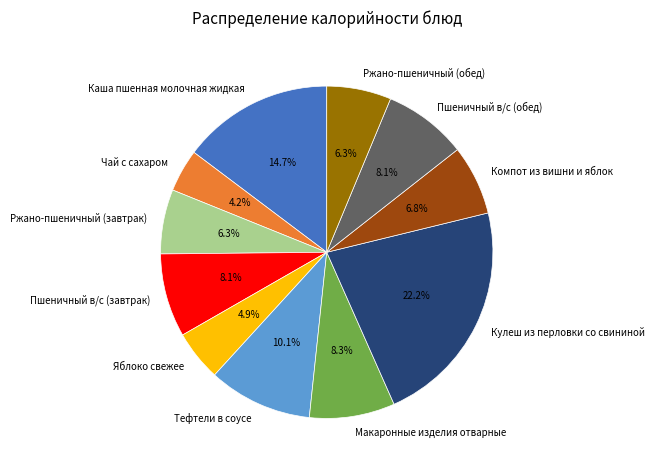

To the nearest percent, what percentage of the pie is Каша пшенная молочная жидкая?

15%